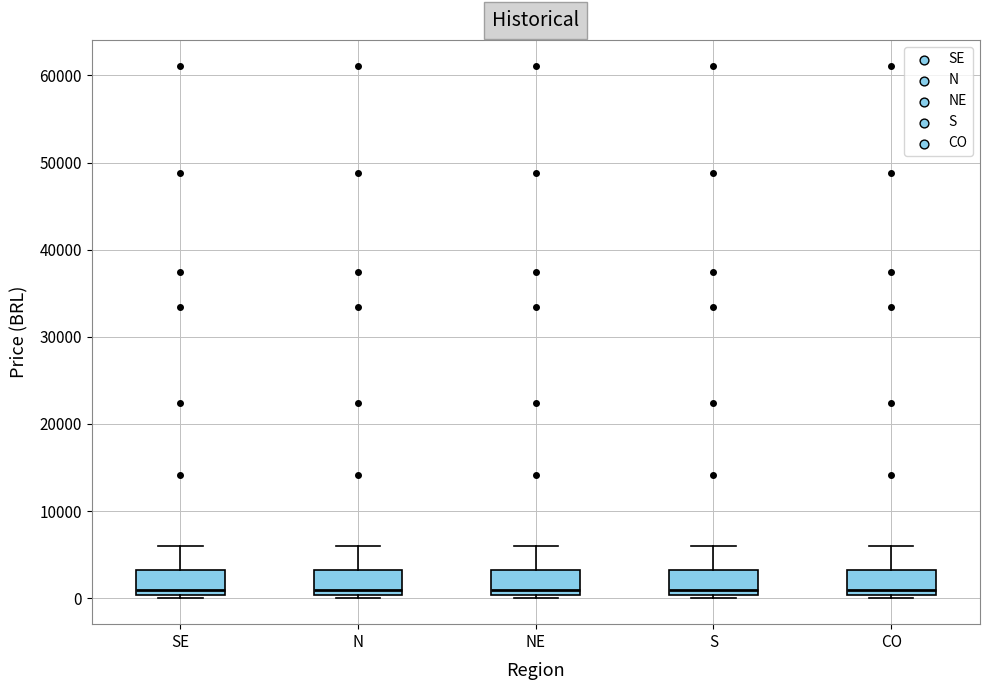

Reading left to right, read every box against the y-axis: the position of its median line, the range the box covers, and the ends of its whiskers. The values are not printed on the chart, so give them approximately, as read against the axis.

SE: median 1000, box 0 to 3000, whiskers 0 to 6000
N: median 1000, box 0 to 3000, whiskers 0 to 6000
NE: median 1000, box 0 to 3000, whiskers 0 to 6000
S: median 1000, box 0 to 3000, whiskers 0 to 6000
CO: median 1000, box 0 to 3000, whiskers 0 to 6000